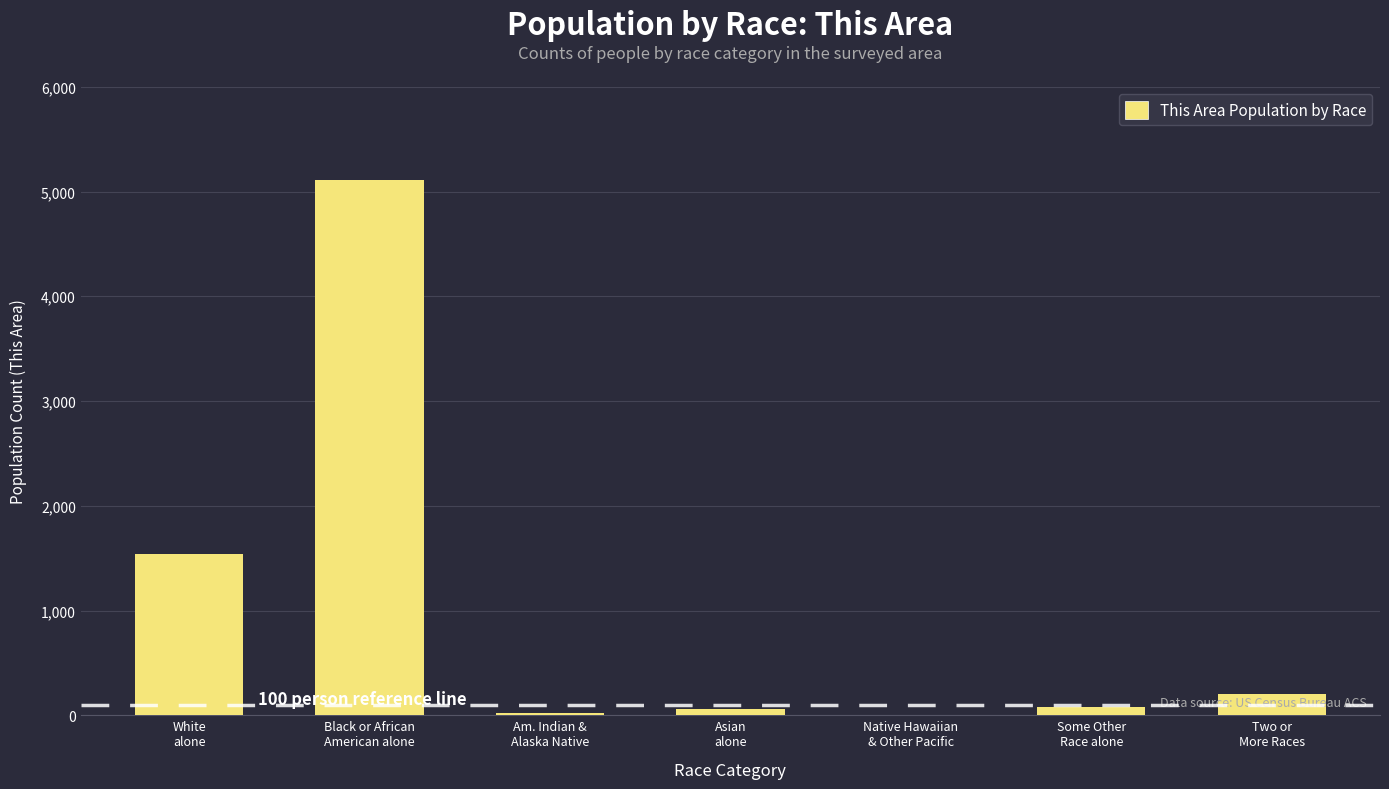

What is the sum of all values?

7005